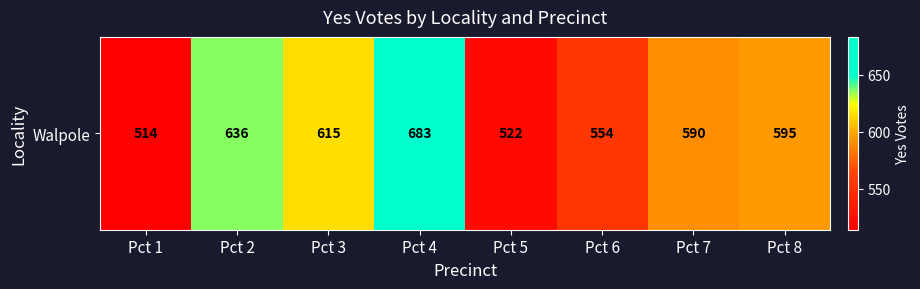

Reading left to right, what are all the values shown in this chart?

Pct 1=514	Pct 2=636	Pct 3=615	Pct 4=683	Pct 5=522	Pct 6=554	Pct 7=590	Pct 8=595